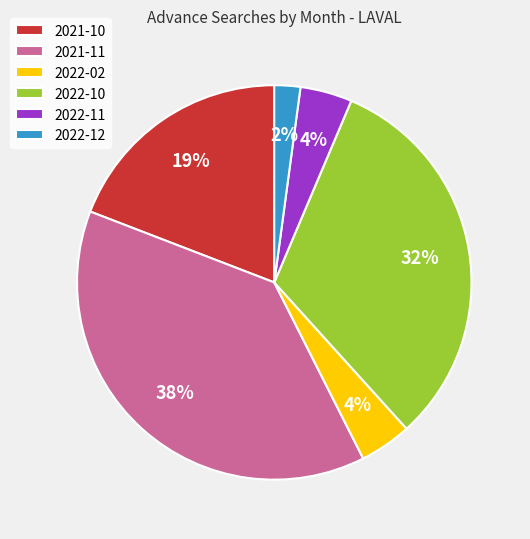

What percentage is the 2022-12 slice, to the nearest percent?

2%